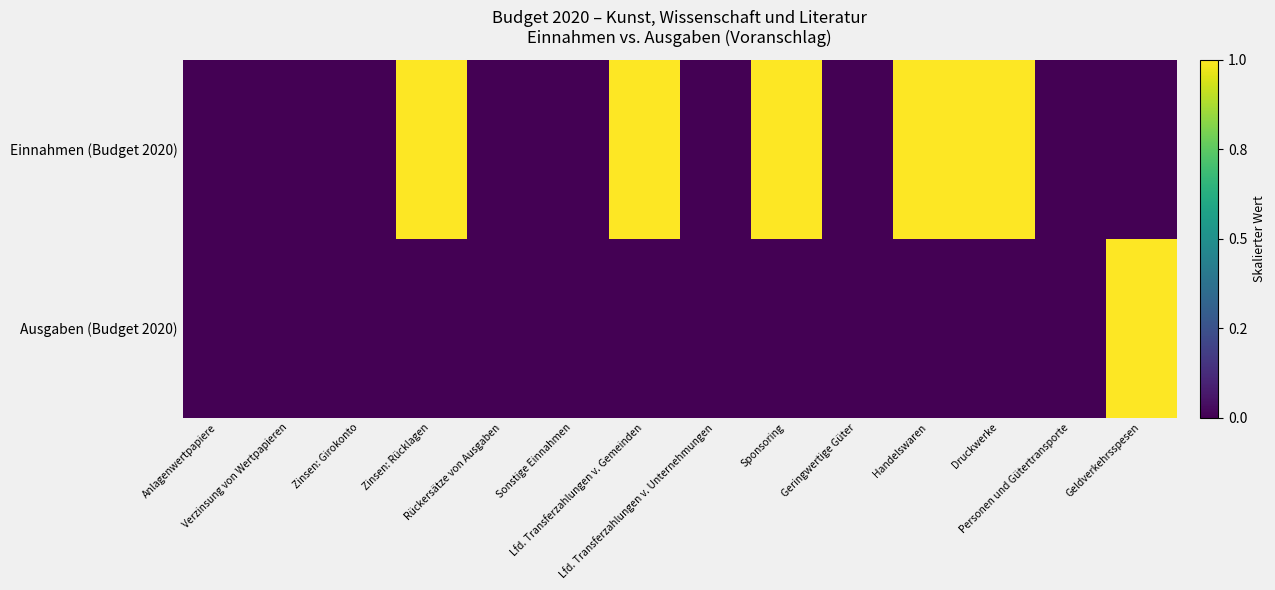

Which series changed the most between Rückersätze von Ausgaben and Sponsoring?

Einnahmen (Budget 2020)